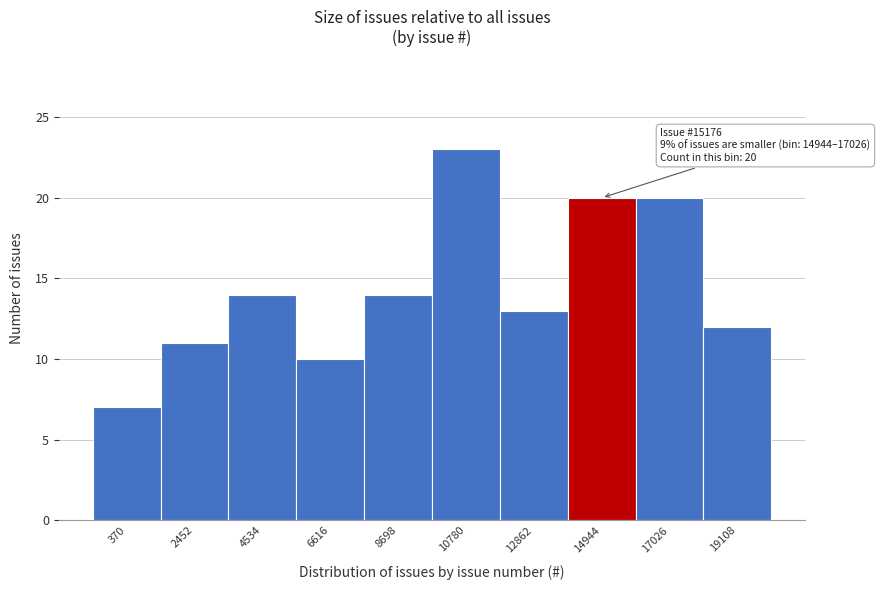

Reading left to right, extract all data points from this chart.

370=7	2452=11	4534=14	6616=10	8698=14	10780=23	12862=13	14944=20	17026=20	19108=12